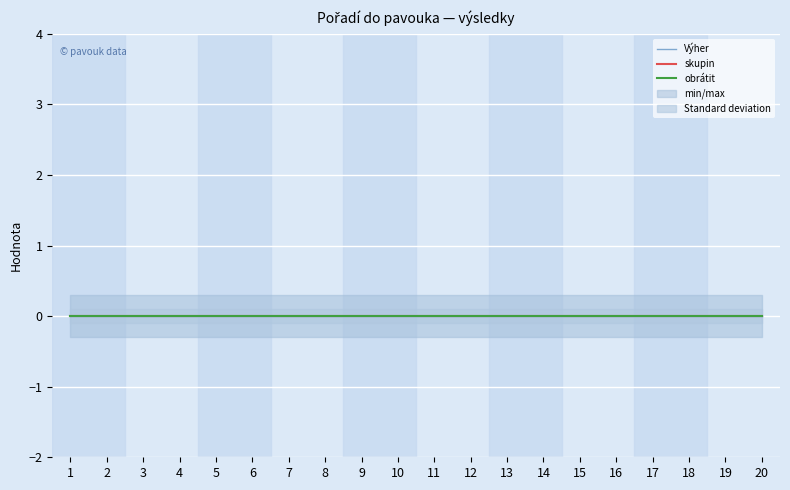

True or false: Výher and obrátit cross at least once.

False